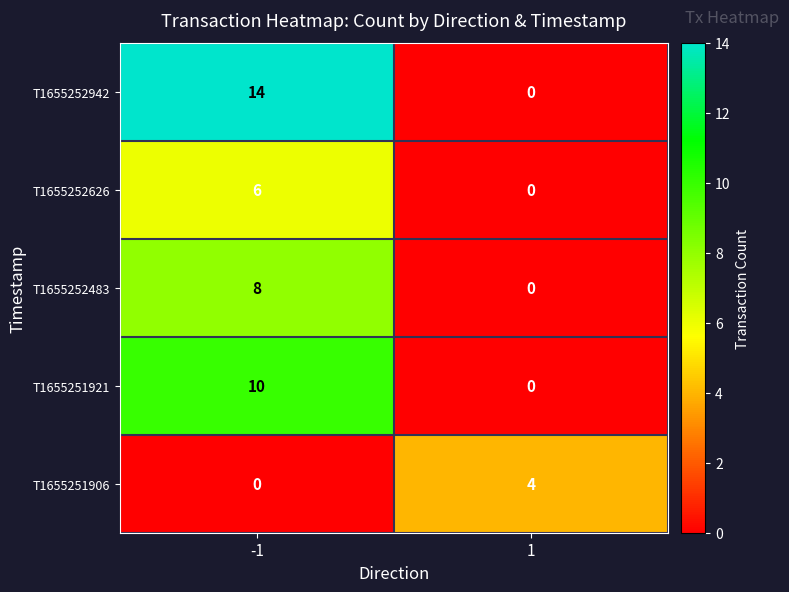

True or false: T1655252483 has a value of -5 at 1.

False